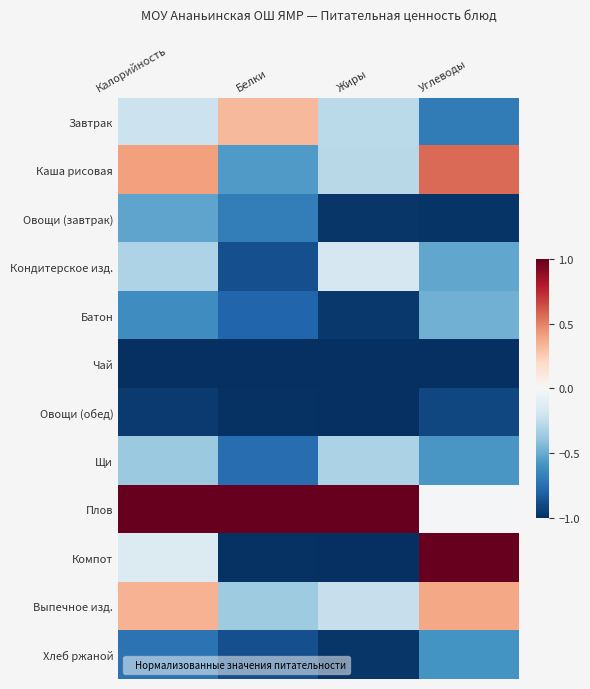

Reading left to right, extract all data points from this chart.

Завтрак: Калорийность=-0.2	Белки=0.3	Жиры=-0.3	Углеводы=-0.7
Каша рисовая: Калорийность=0.4	Белки=-0.6	Жиры=-0.3	Углеводы=0.6
Овощи (завтрак): Калорийность=-0.5	Белки=-0.7	Жиры=-1.0	Углеводы=-1.0
Кондитерское изд.: Калорийность=-0.3	Белки=-0.9	Жиры=-0.2	Углеводы=-0.5
Батон: Калорийность=-0.6	Белки=-0.8	Жиры=-1.0	Углеводы=-0.5
Чай: Калорийность=-1.0	Белки=-1.0	Жиры=-1.0	Углеводы=-1.0
Овощи (обед): Калорийность=-1.0	Белки=-1.0	Жиры=-1.0	Углеводы=-0.9
Щи: Калорийность=-0.4	Белки=-0.8	Жиры=-0.3	Углеводы=-0.6
Плов: Калорийность=1.0	Белки=1.0	Жиры=1.0	Углеводы=-0.0
Компот: Калорийность=-0.1	Белки=-1.0	Жиры=-1.0	Углеводы=1.0
Выпечное изд.: Калорийность=0.3	Белки=-0.4	Жиры=-0.2	Углеводы=0.4
Хлеб ржаной: Калорийность=-0.7	Белки=-0.9	Жиры=-1.0	Углеводы=-0.6